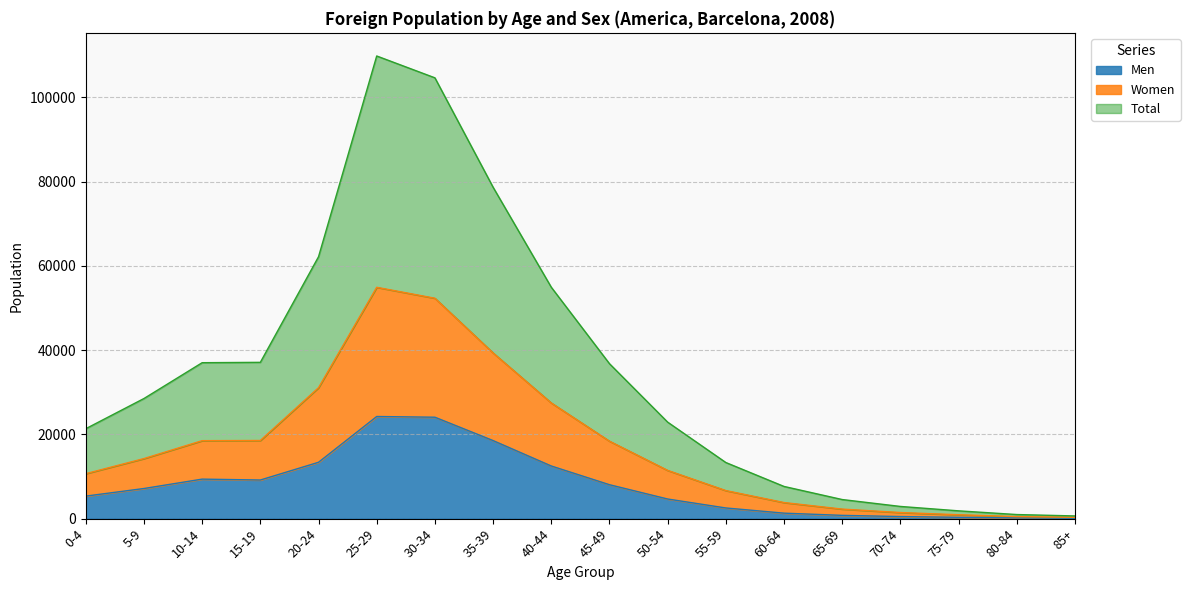

Is the value of Total at 55-59 greater than the value of Men at 0-4?

Yes